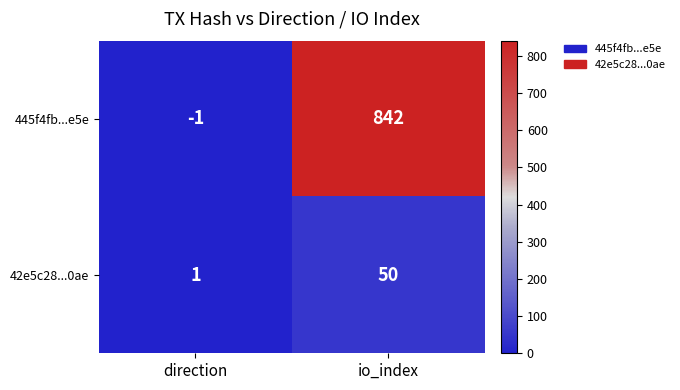

The value of 445f4fb...e5e at io_index is 354. True or false?

False